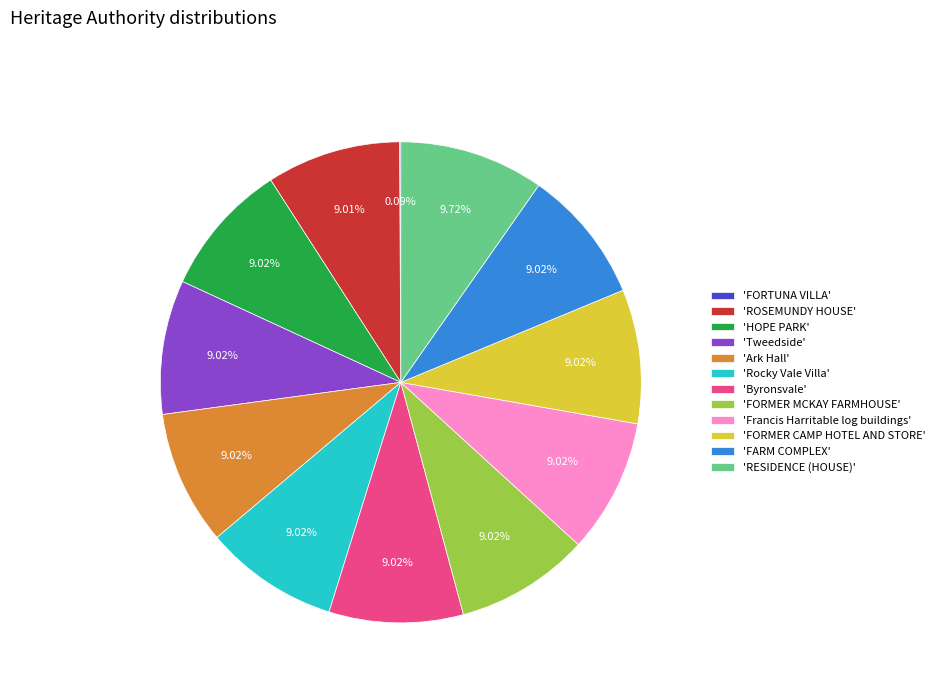

Which category has the biggest portion of the pie?

'RESIDENCE (HOUSE)'